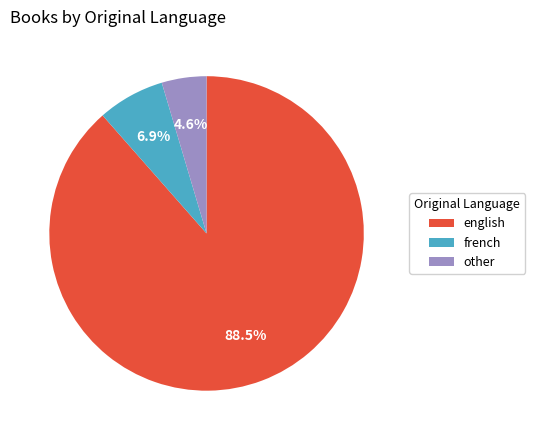

Which has a higher value, other or english?

english